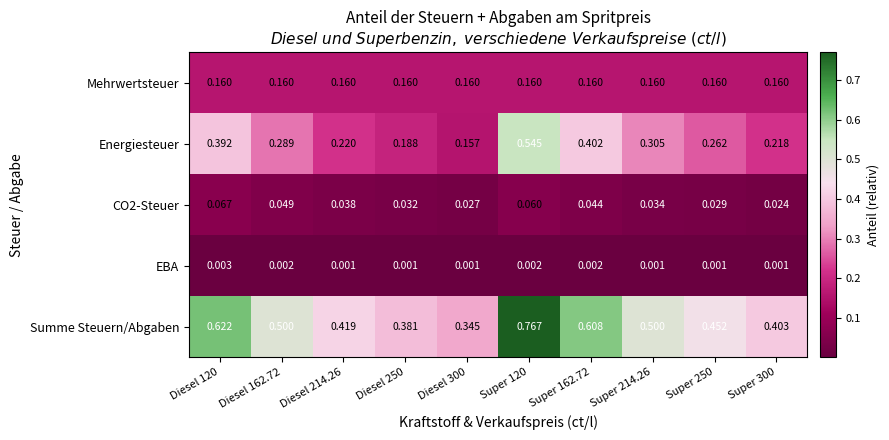

Is the value of Energiesteuer at Diesel 300 greater than the value of CO2-Steuer at Super 120?

Yes